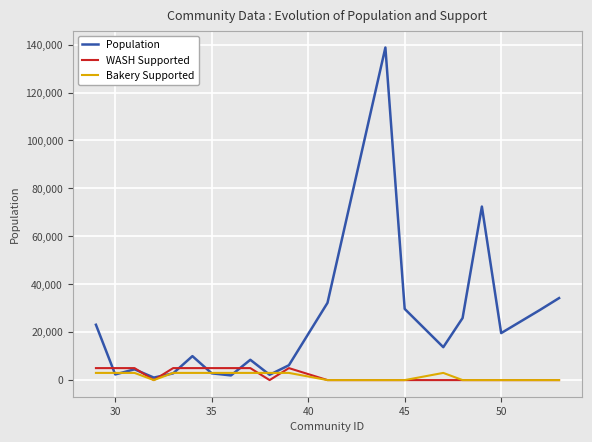

Which series has the largest total across all categories?

Population